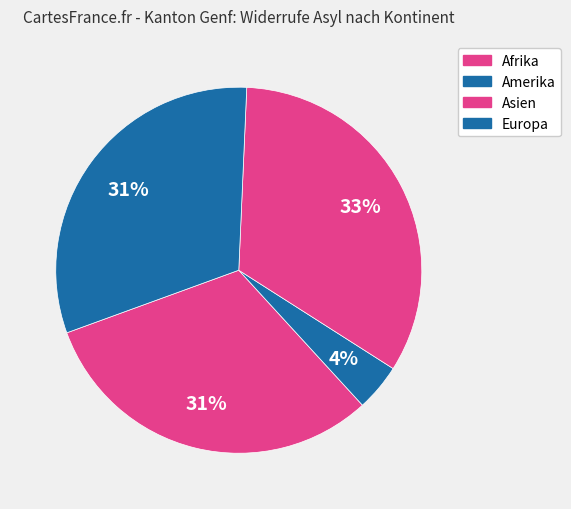

How many segments does this pie chart have?

4